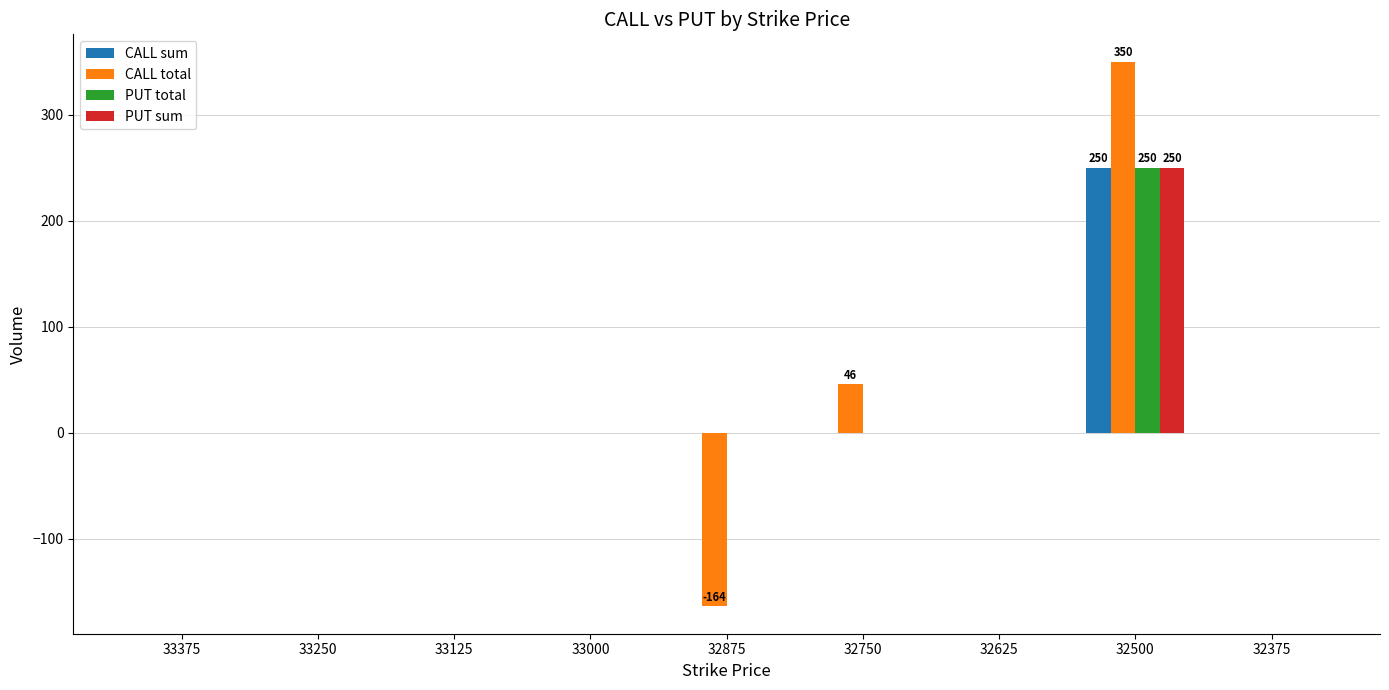

Which category has the highest value in the PUT sum series?

32500